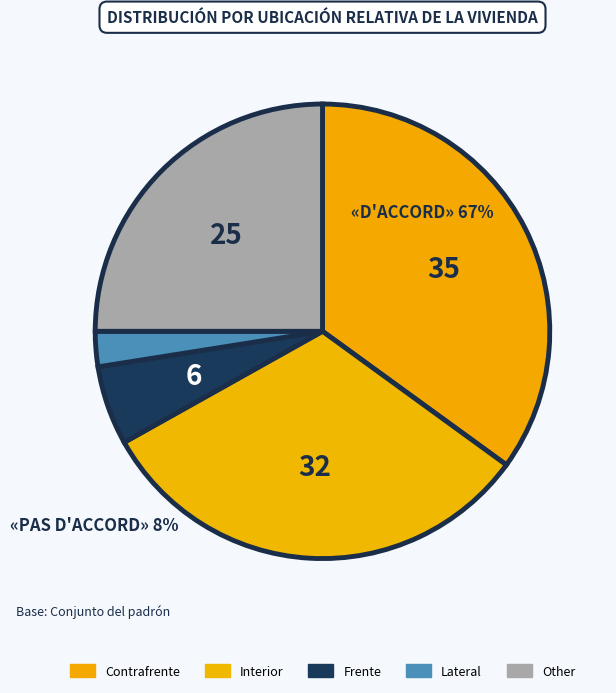

To the nearest percent, what is the difference between the largest and smallest slice percentages?

32%